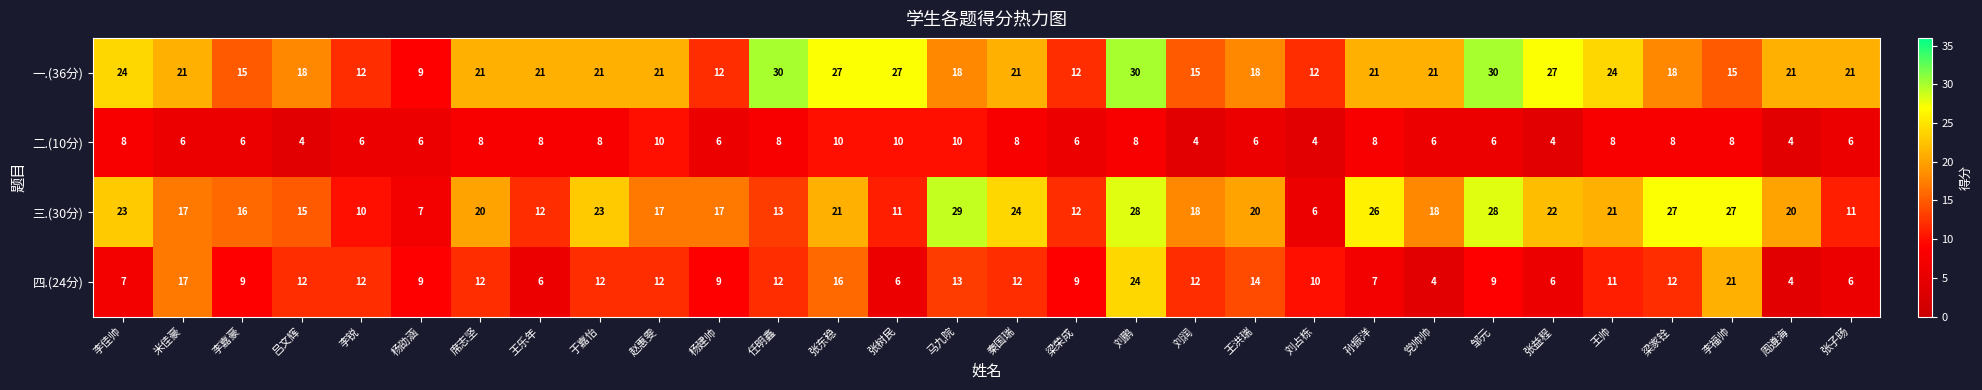

What is the maximum value shown in the chart?

30